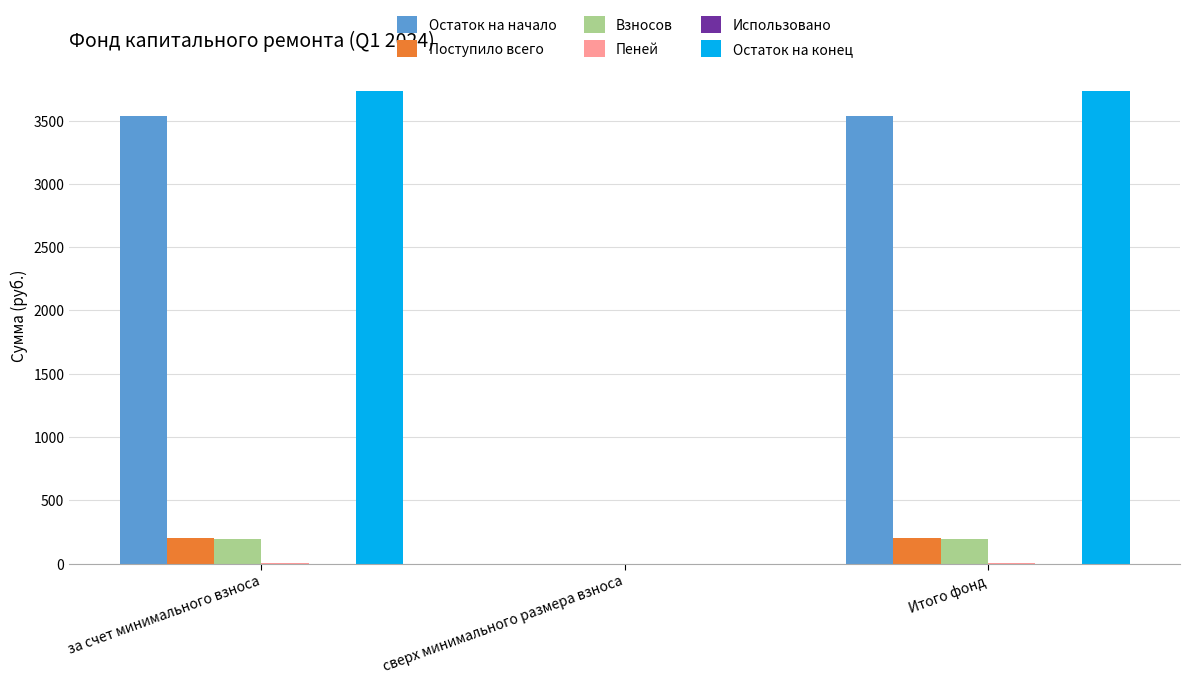

Is it true that Остаток на конец equals 3736.3 at за счет минимального взноса?

True